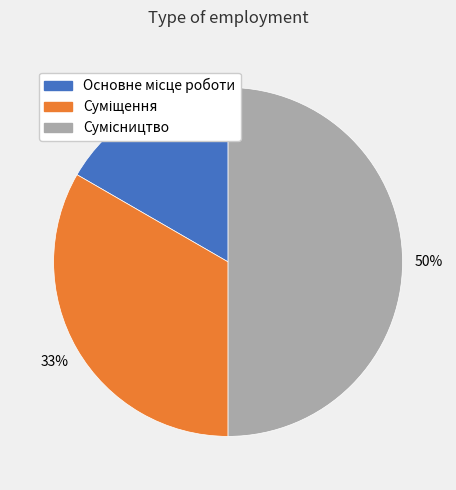

To the nearest percent, what is the average slice percentage?

33%